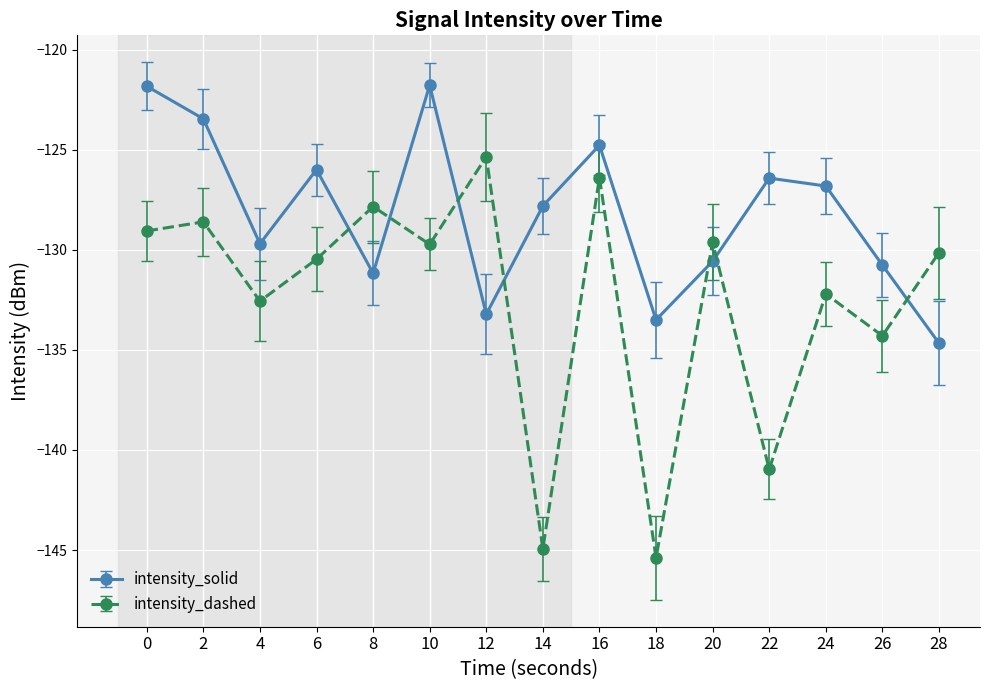

The intensity_dashed series shows -129.1 at 0. True or false?

True